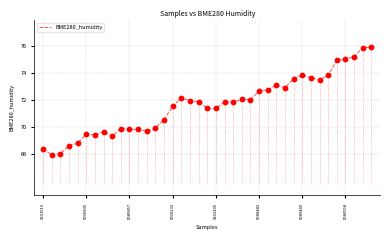

What is the greatest value displayed?

75.9